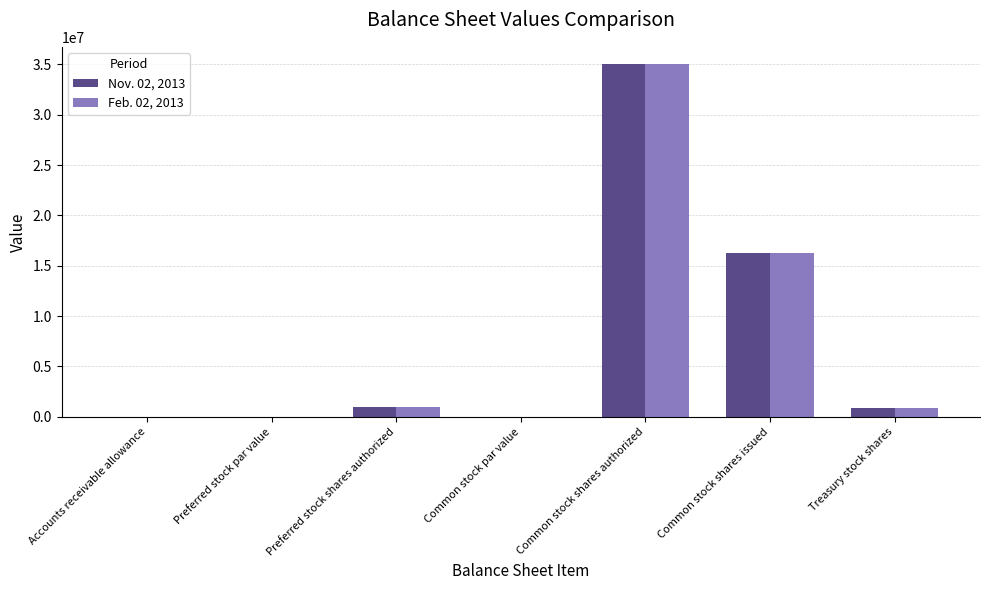

The value of Feb. 02, 2013 at Common stock shares authorized is 35000000.0. True or false?

True